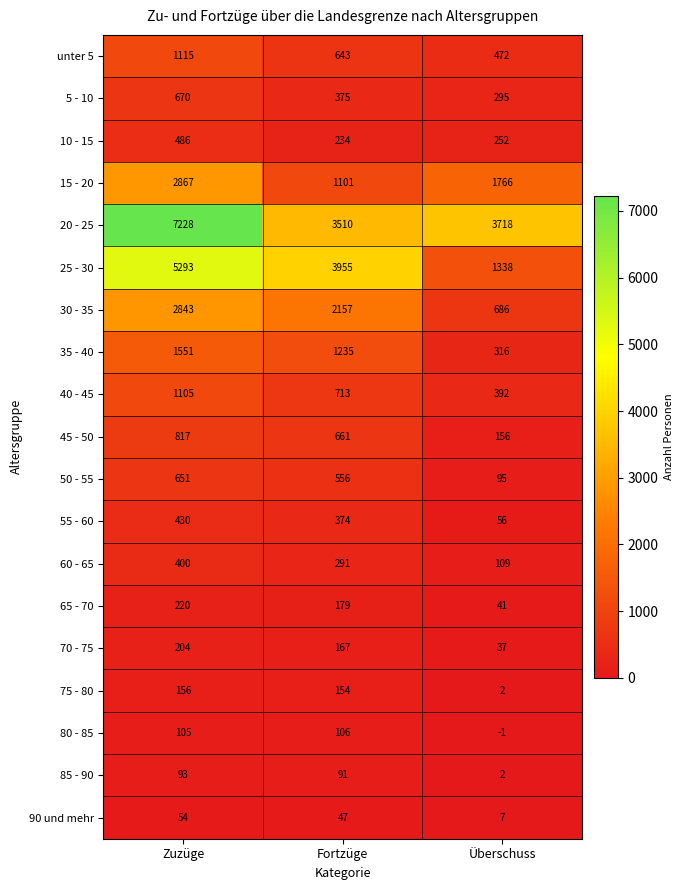

Count the number of data series in this chart.

19